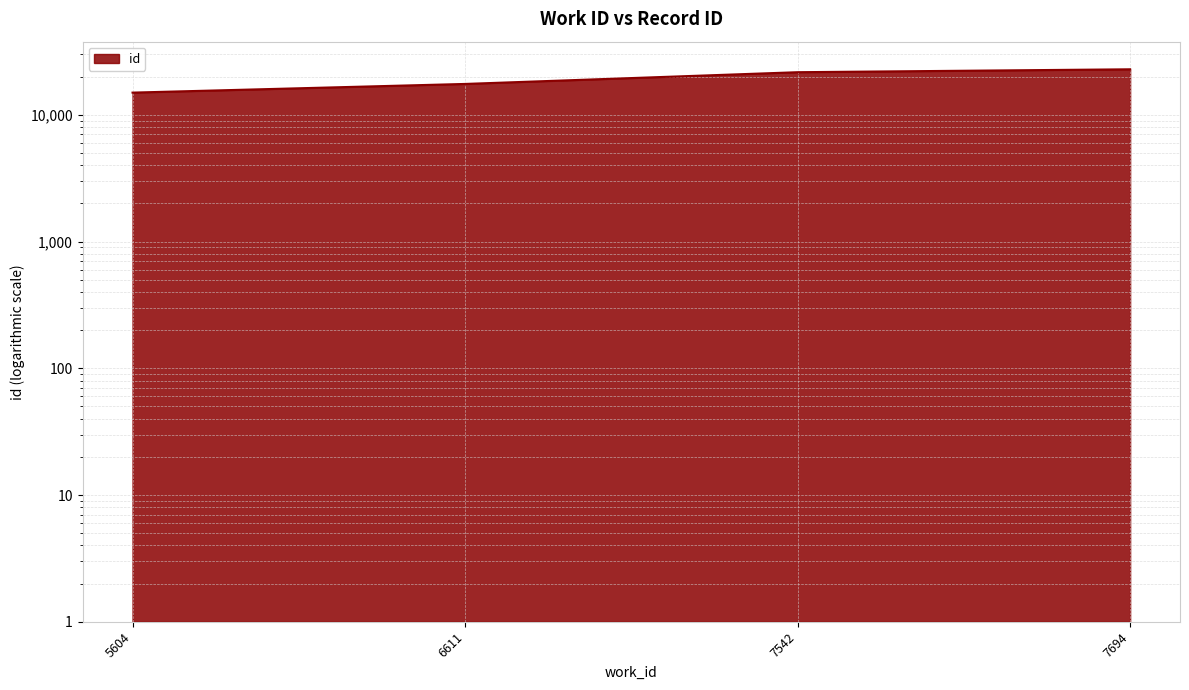

What is the value of the 4th point from the left?

22881